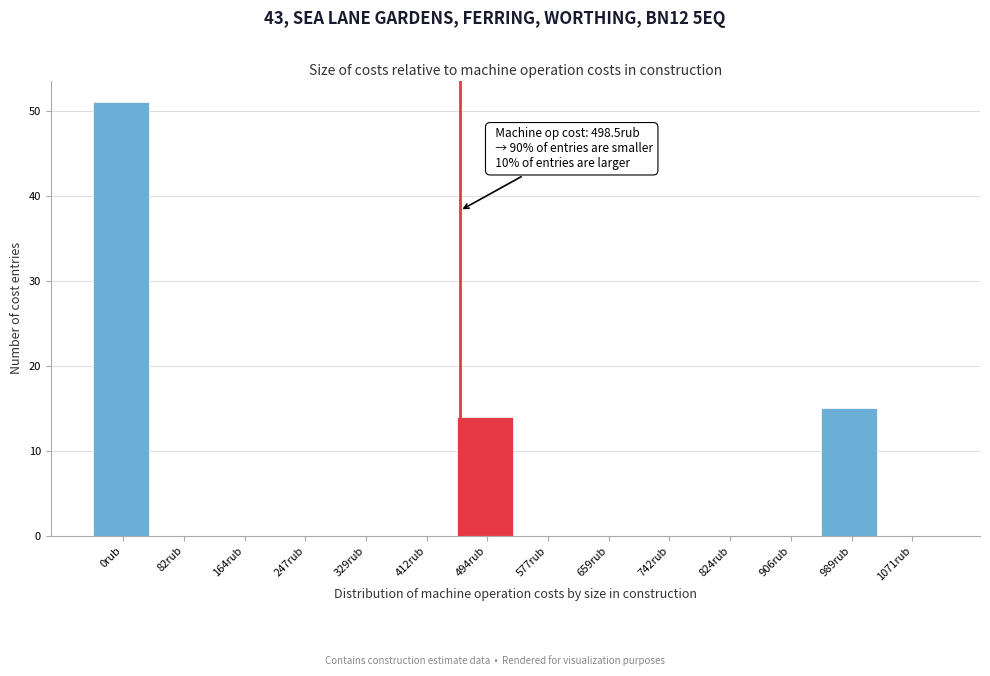

Reading left to right, list all the values displayed in this chart.

0rub=51	82rub=0	164rub=0	247rub=0	329rub=0	412rub=0	494rub=14	577rub=0	659rub=0	742rub=0	824rub=0	906rub=0	989rub=15	1071rub=0